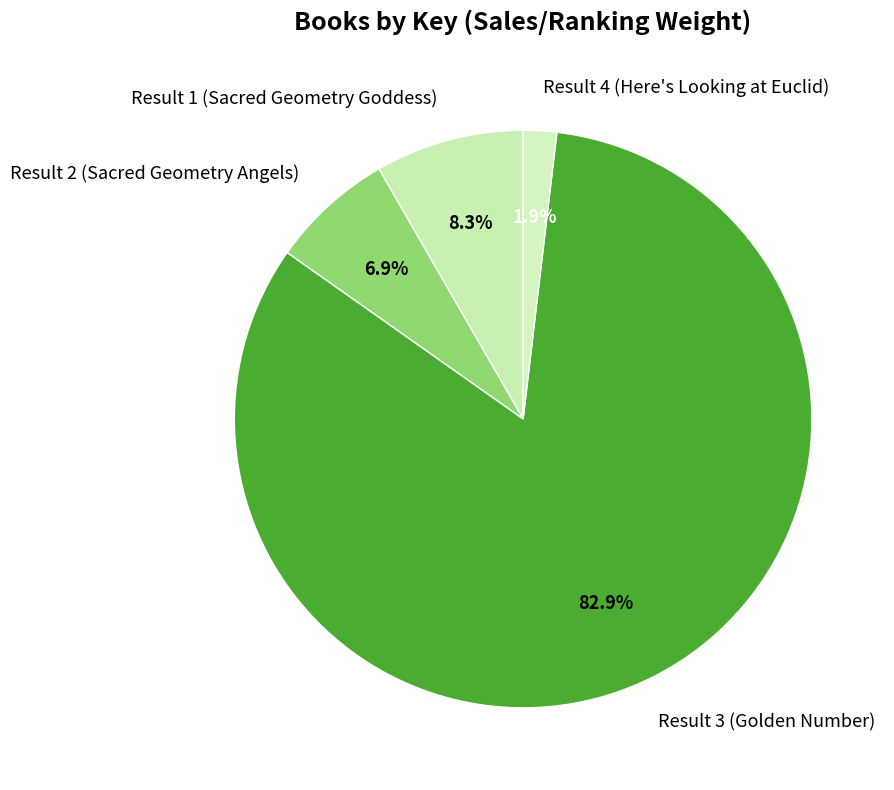

Which has a higher value, Result 4 (Here's Looking at Euclid) or Result 1 (Sacred Geometry Goddess)?

Result 1 (Sacred Geometry Goddess)